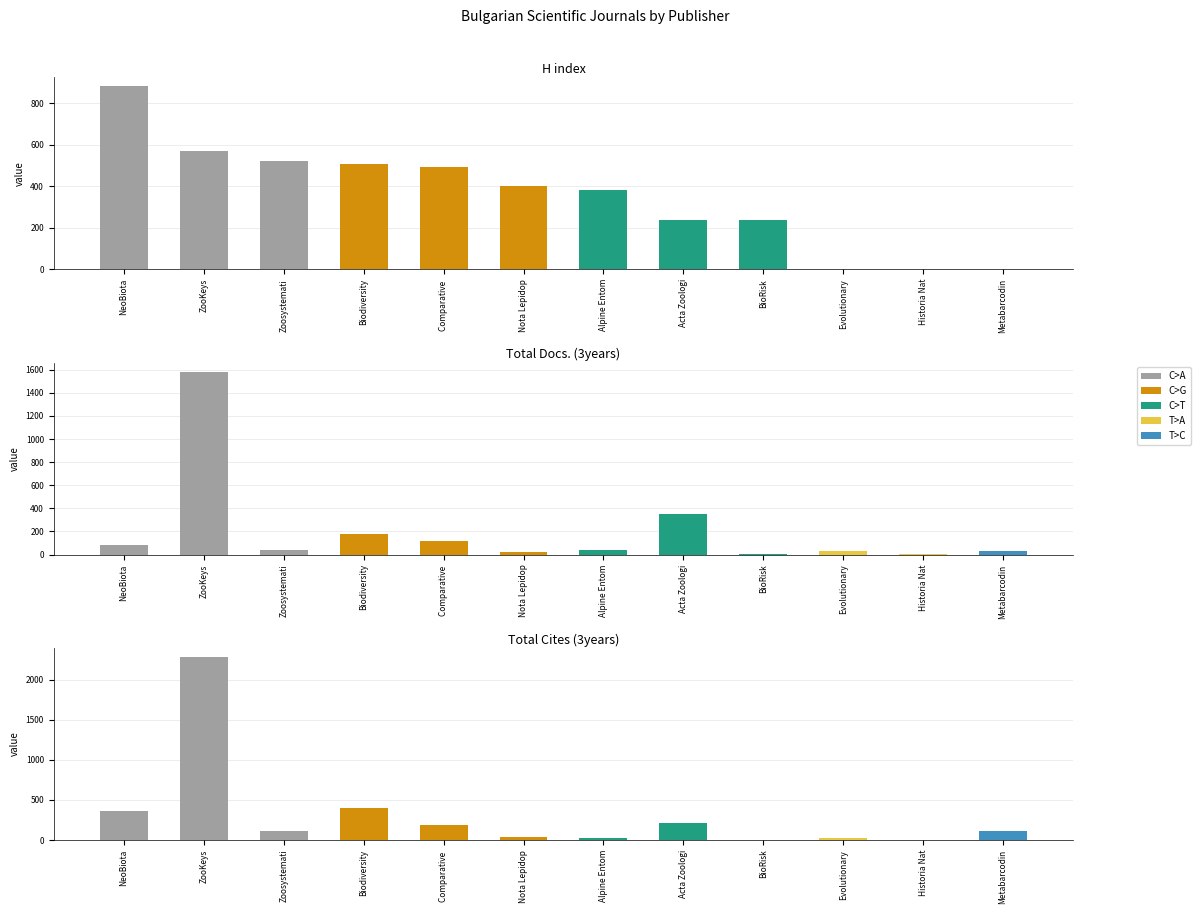

The value of H index at Metabarcodin is -602. True or false?

False